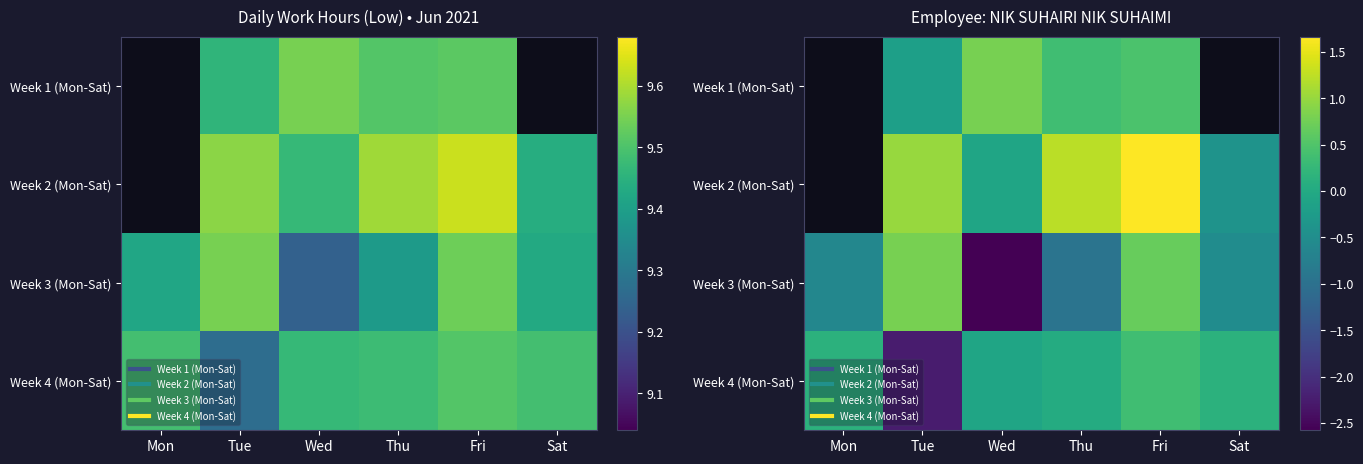

List the labels in order of Week 3 (Mon-Sat) value, smallest first.

Wed, Thu, Mon, Sat, Fri, Tue